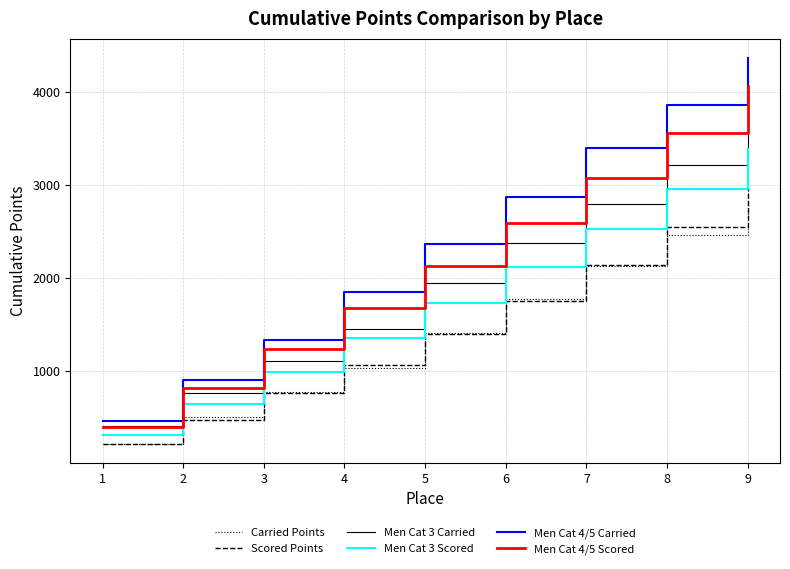

Read the Men Cat 4/5 Carried value at 2.

908.0